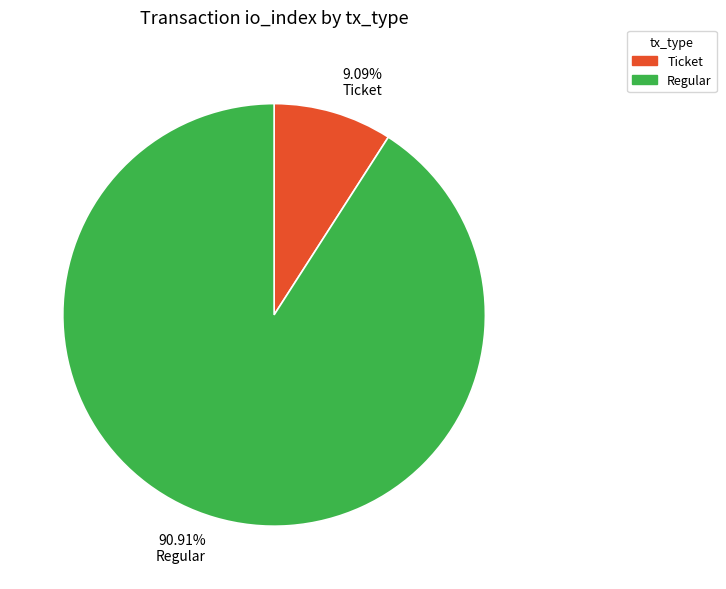

Which category accounts for the majority?

90.91% Regular